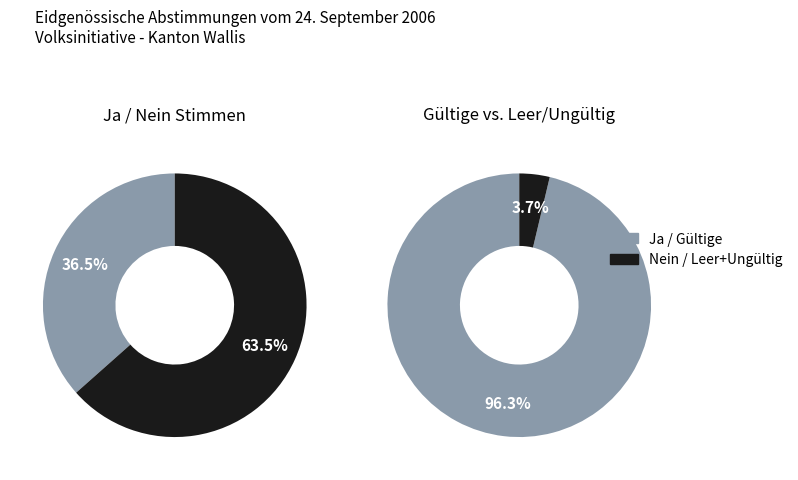

What is the total percentage of Ja and Nein?

100.0%